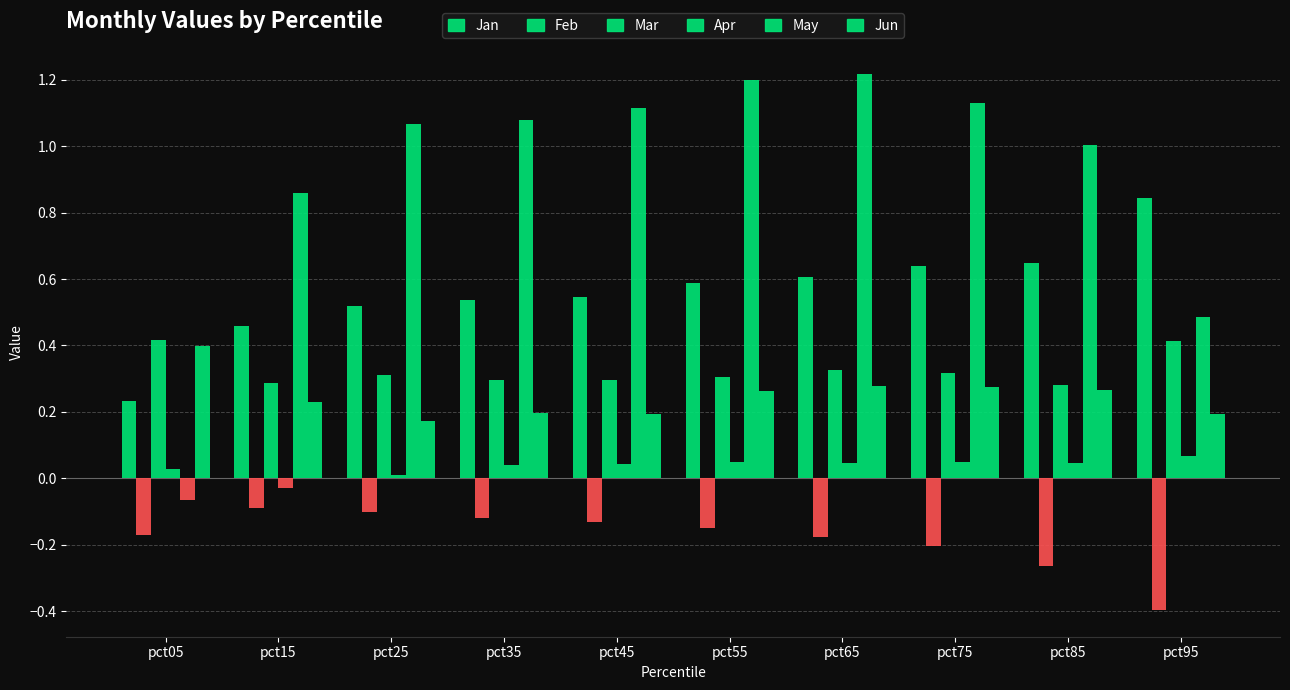

How many positive values does the May series have?

9